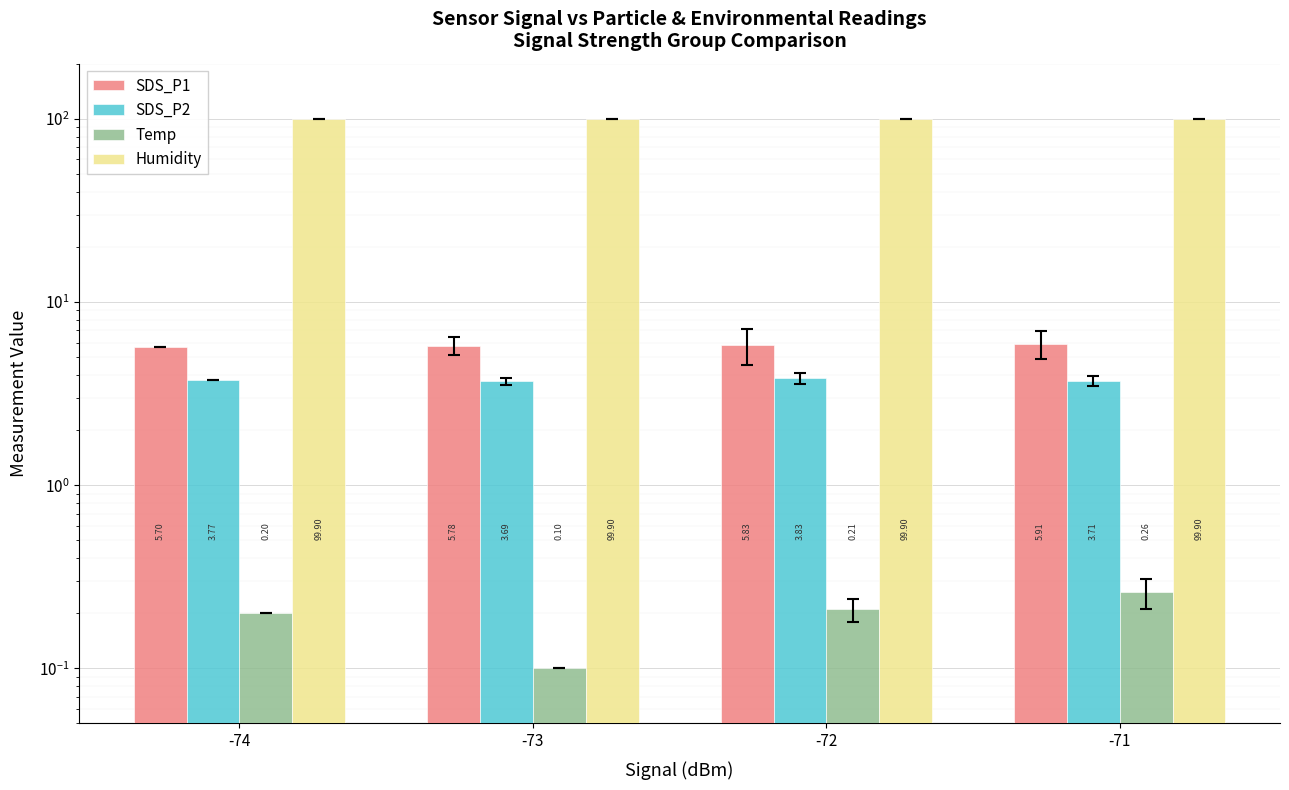

Does the chart contain stacked bars?

No